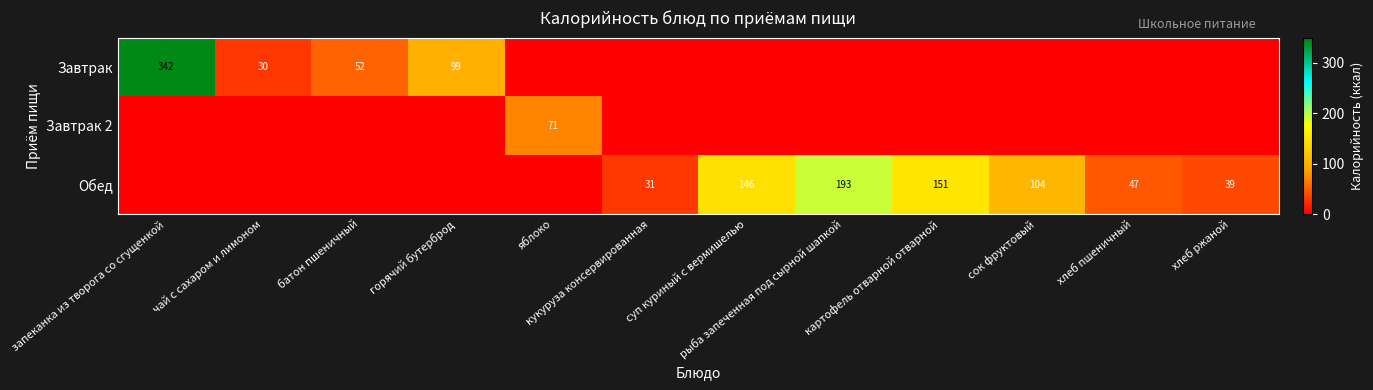

Is it true that Обед equals 151 at картофель отварной отварной?

True